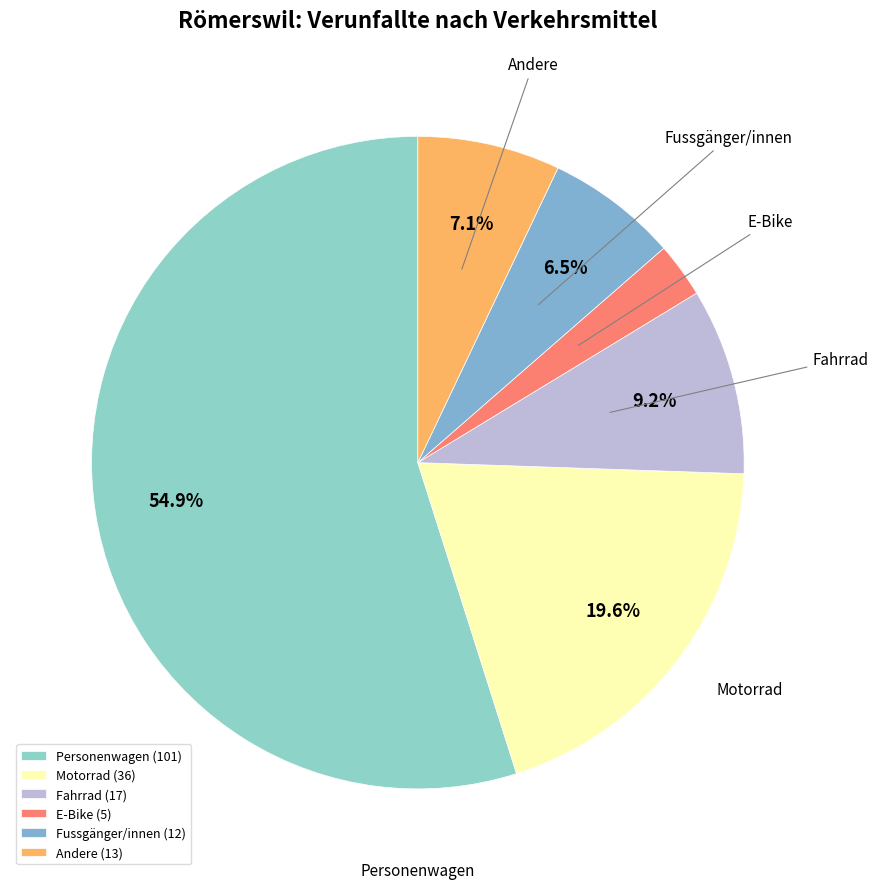

True or false: Fussgänger/innen accounts for 1% of the total.

False